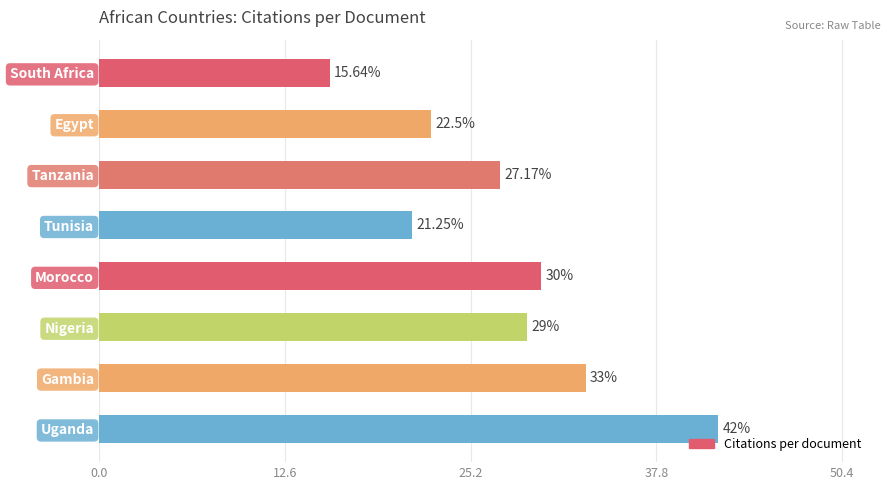

How many data points are less than 29?

4